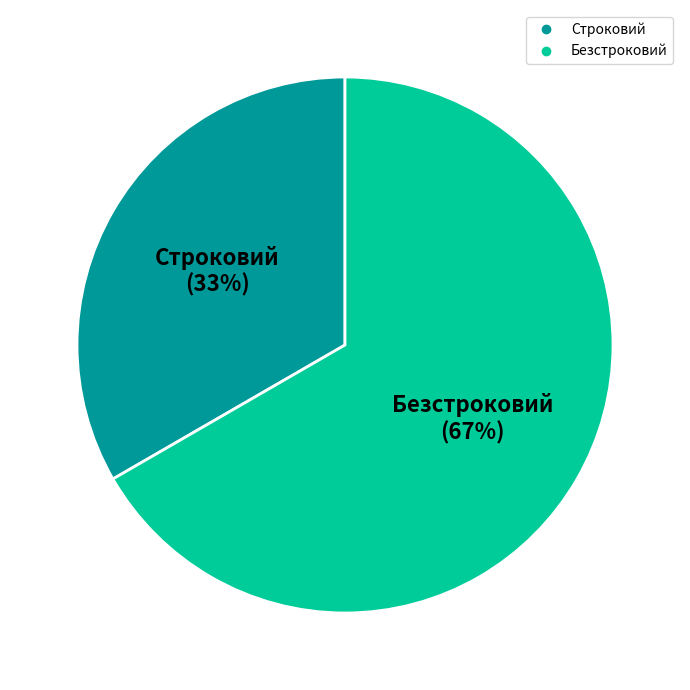

To the nearest percent, what is the combined percentage of Безстроковий and Строковий?

100%